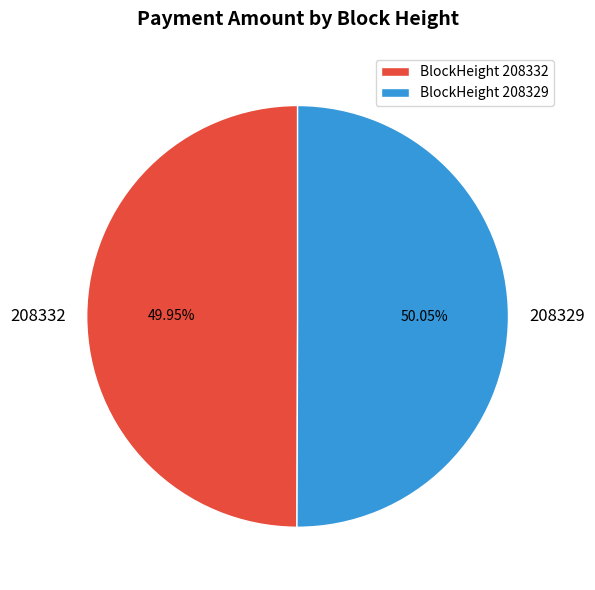

Does any single category account for the majority?

Yes